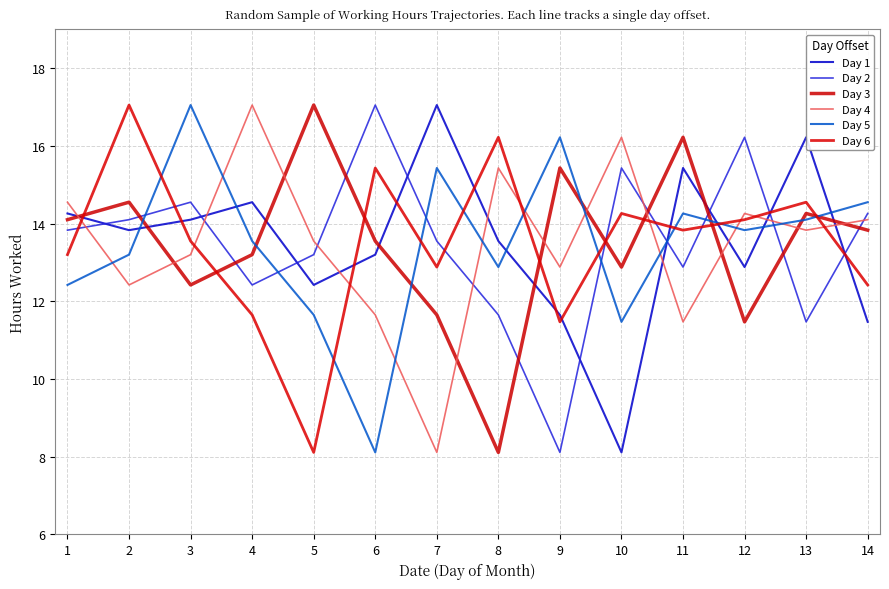

Reading right to left, list all the values displayed in this chart.

Day 1: 14=11.5	13=16.2	12=12.9	11=15.4	10=8.1	9=11.7	8=13.6	7=17.1	6=13.2	5=12.4	4=14.6	3=14.1	2=13.8	1=14.3
Day 2: 14=14.3	13=11.5	12=16.2	11=12.9	10=15.4	9=8.1	8=11.7	7=13.6	6=17.1	5=13.2	4=12.4	3=14.6	2=14.1	1=13.8
Day 3: 14=13.8	13=14.3	12=11.5	11=16.2	10=12.9	9=15.4	8=8.1	7=11.7	6=13.6	5=17.1	4=13.2	3=12.4	2=14.6	1=14.1
Day 4: 14=14.1	13=13.8	12=14.3	11=11.5	10=16.2	9=12.9	8=15.4	7=8.1	6=11.7	5=13.6	4=17.1	3=13.2	2=12.4	1=14.6
Day 5: 14=14.6	13=14.1	12=13.8	11=14.3	10=11.5	9=16.2	8=12.9	7=15.4	6=8.1	5=11.7	4=13.6	3=17.1	2=13.2	1=12.4
Day 6: 14=12.4	13=14.6	12=14.1	11=13.8	10=14.3	9=11.5	8=16.2	7=12.9	6=15.4	5=8.1	4=11.7	3=13.6	2=17.1	1=13.2